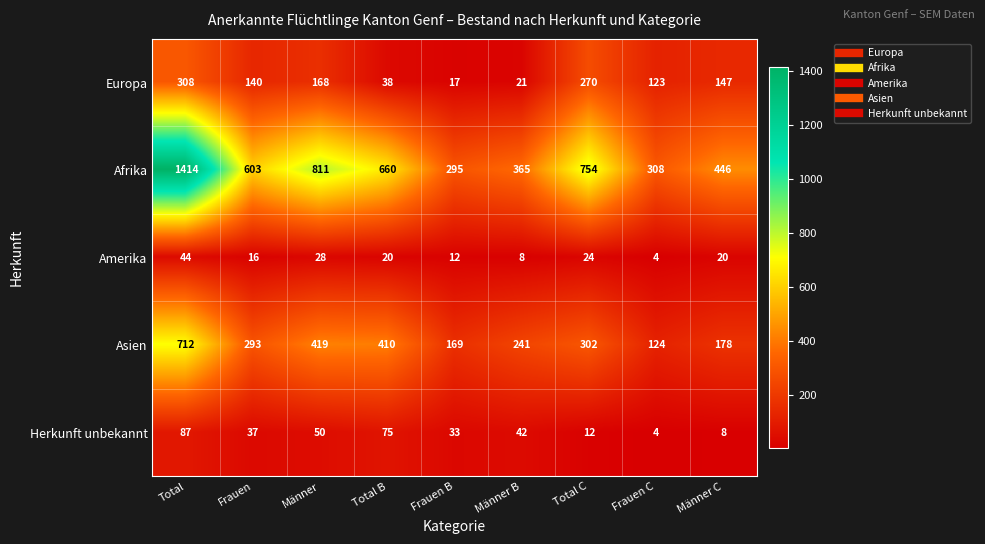

What is the difference between the second highest and second lowest values in the Afrika series?

503